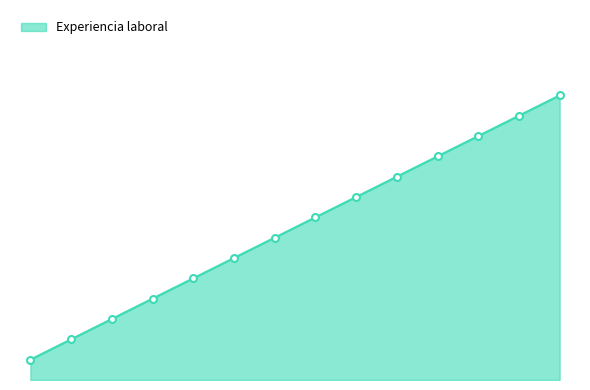

What is the label of the 10th point from the left?

Valerio Villagómez